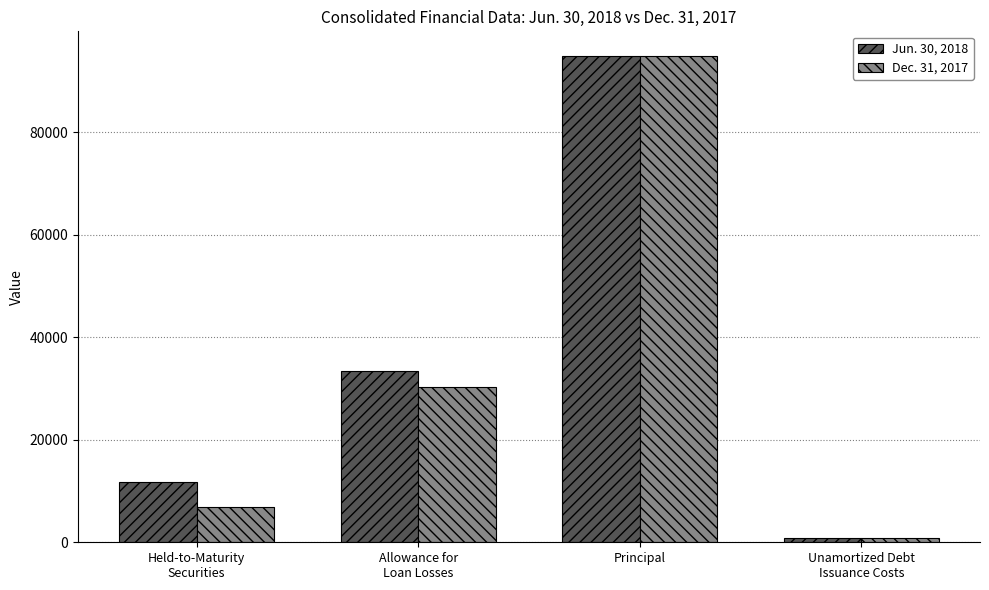

At which label does Dec. 31, 2017 reach its peak?

Principal